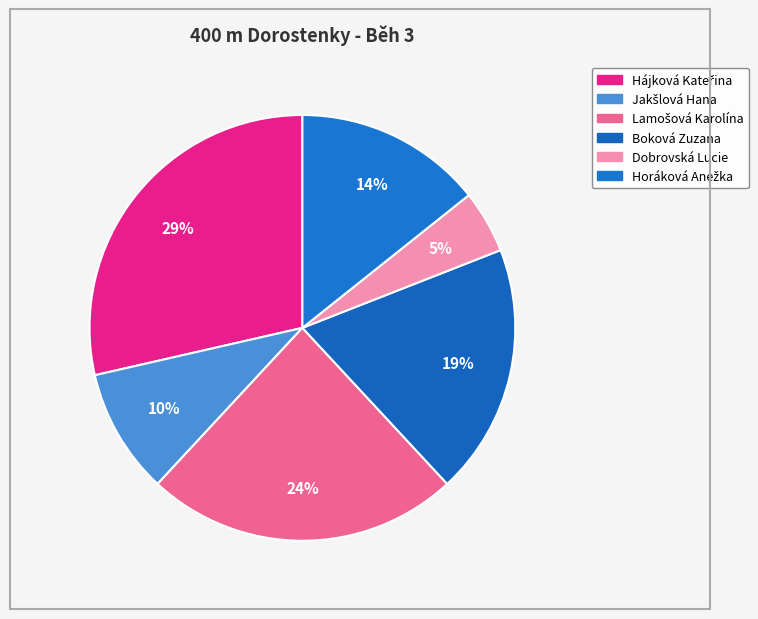

What is the largest slice in the pie chart?

Hájková Kateřina